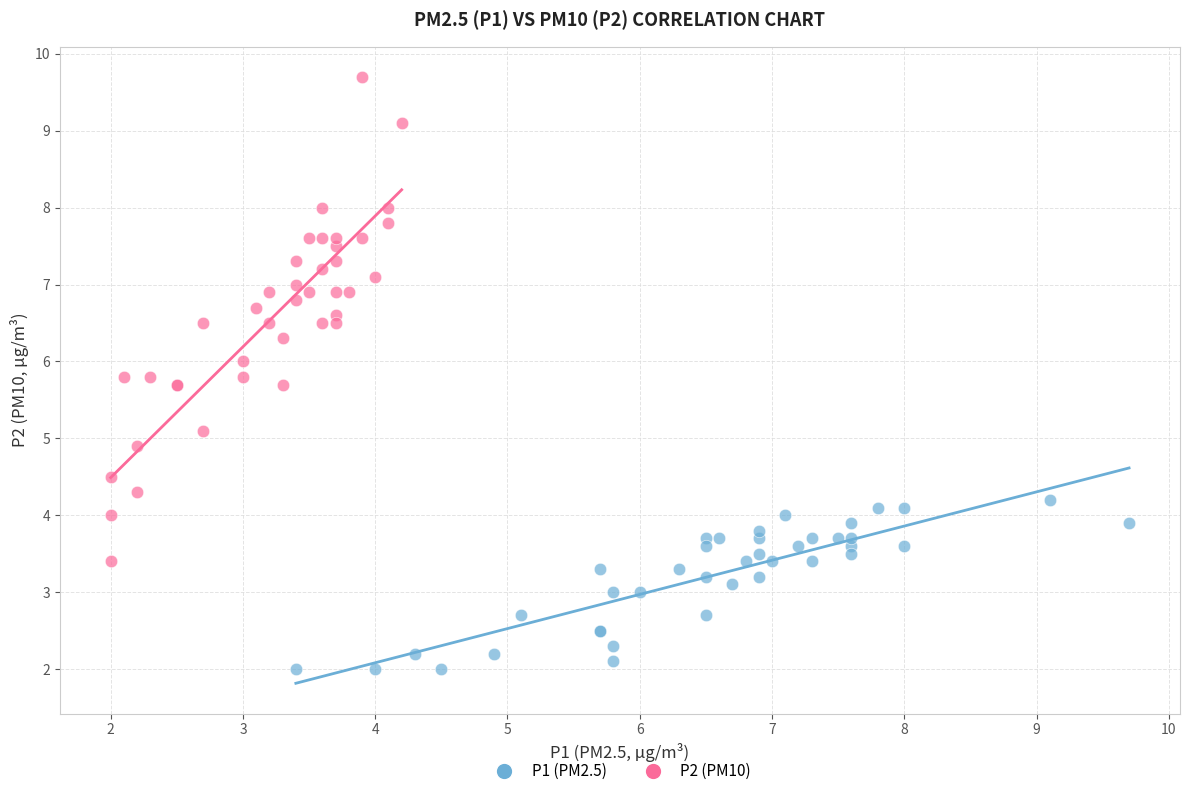

What are all the series names shown in the legend?

P1 (PM2.5), P2 (PM10)